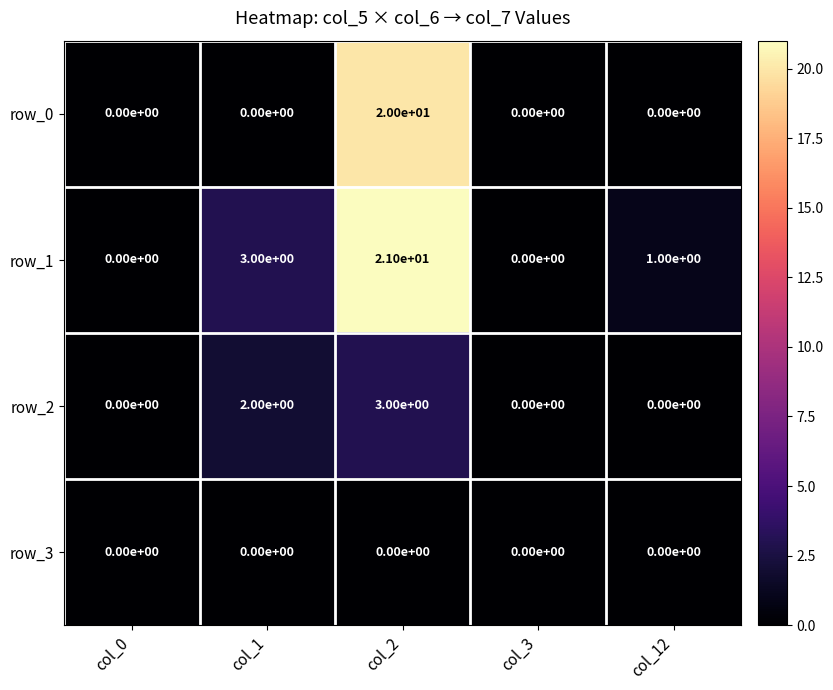

Is it true that row_2 equals 5 at col_2?

False